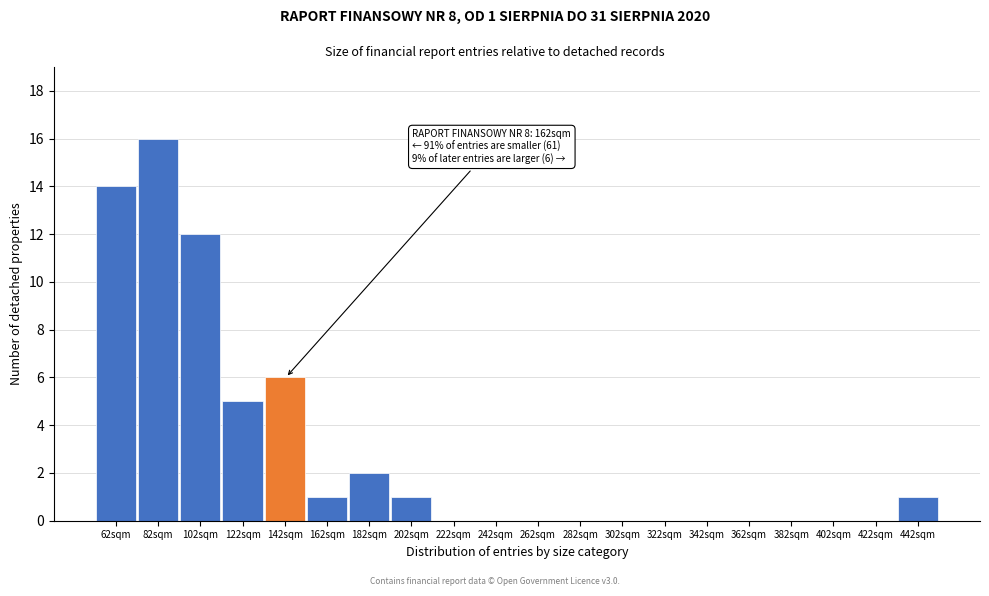

Reading right to left, extract all data points from this chart.

442sqm=1	422sqm=0	402sqm=0	382sqm=0	362sqm=0	342sqm=0	322sqm=0	302sqm=0	282sqm=0	262sqm=0	242sqm=0	222sqm=0	202sqm=1	182sqm=2	162sqm=1	142sqm=6	122sqm=5	102sqm=12	82sqm=16	62sqm=14